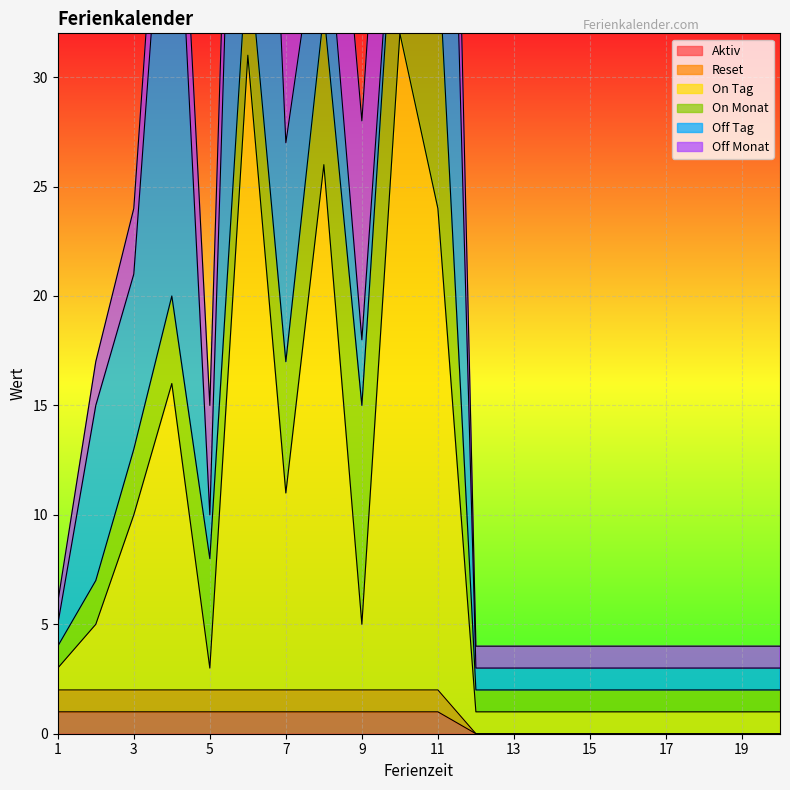

The value of Aktiv at 1 is 0. True or false?

False